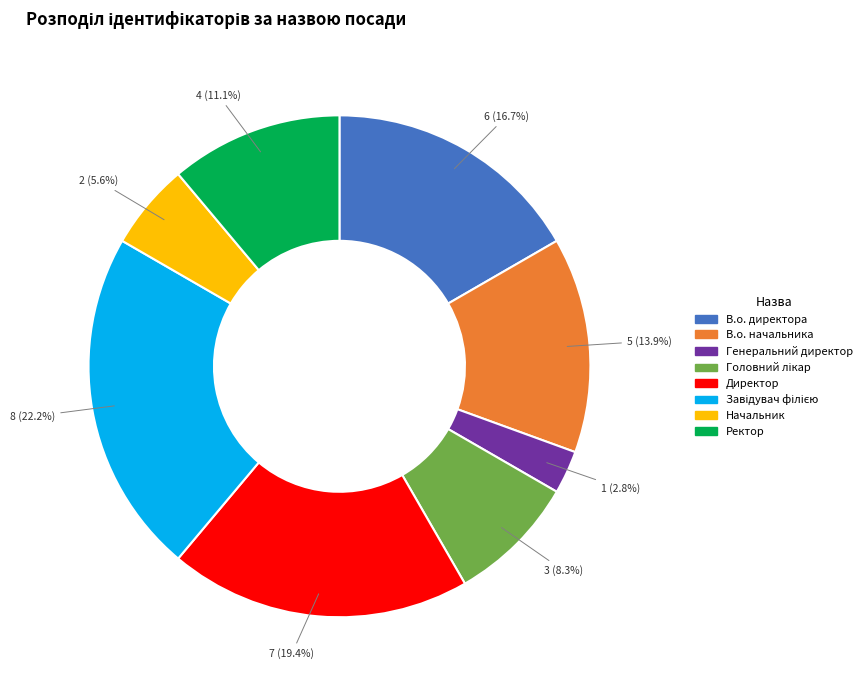

What portion of the pie excludes Генеральний директор?

97.2%